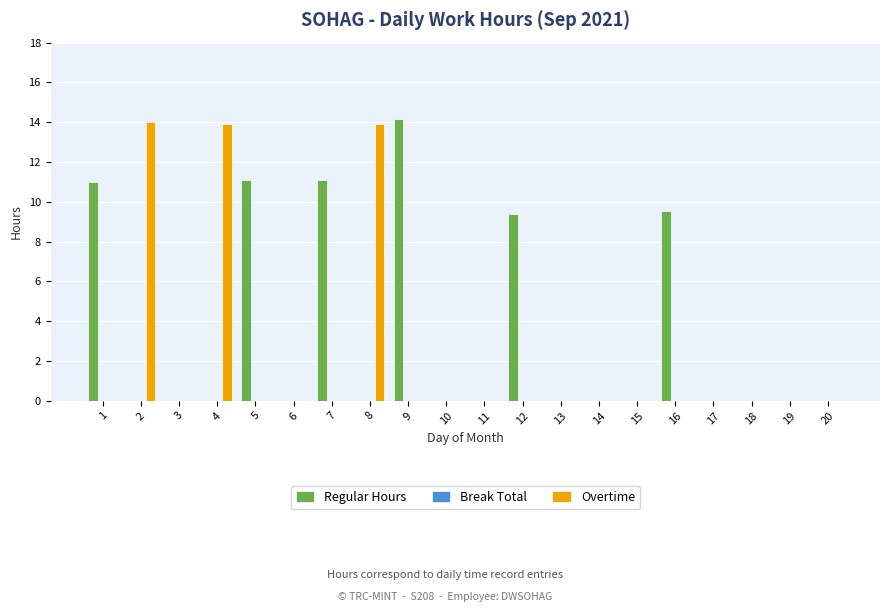

What is the total value across all series at 5?

11.1